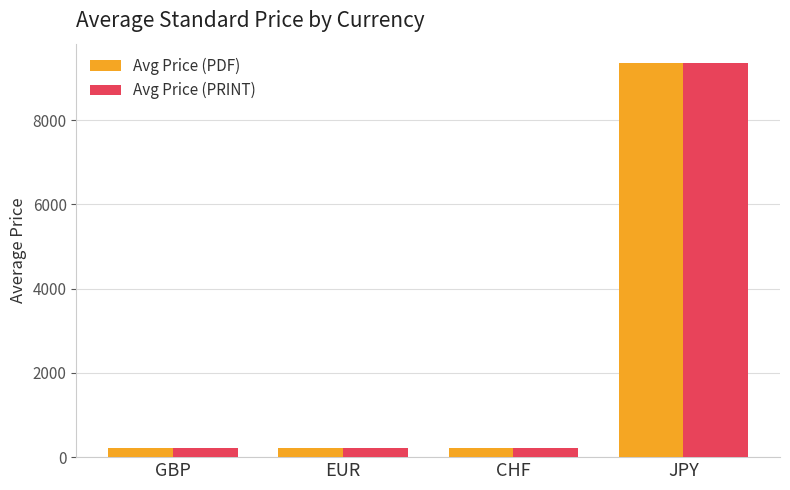

The value of Avg Price (PDF) at JPY is 9350.0. True or false?

True